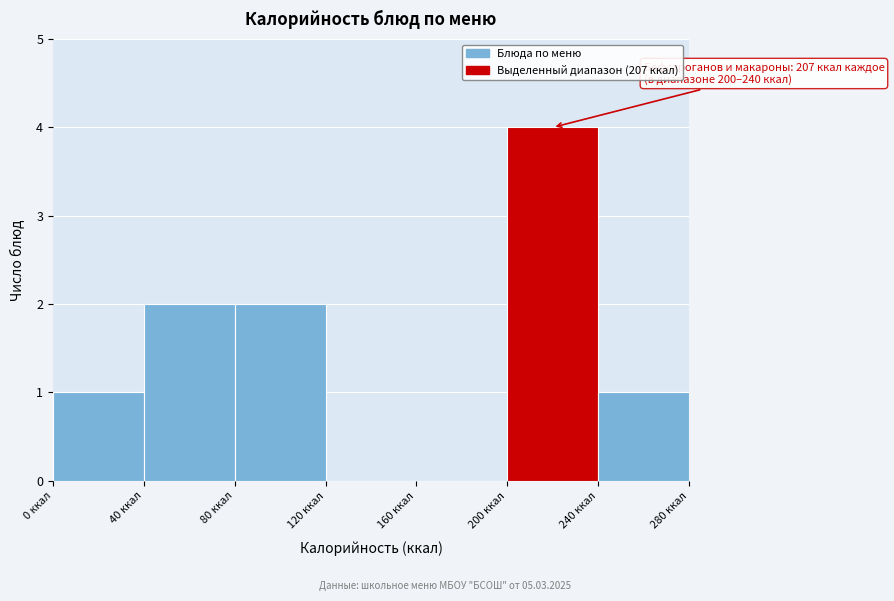

Over which range of the x-axis is the bar tallest?

200 to 240